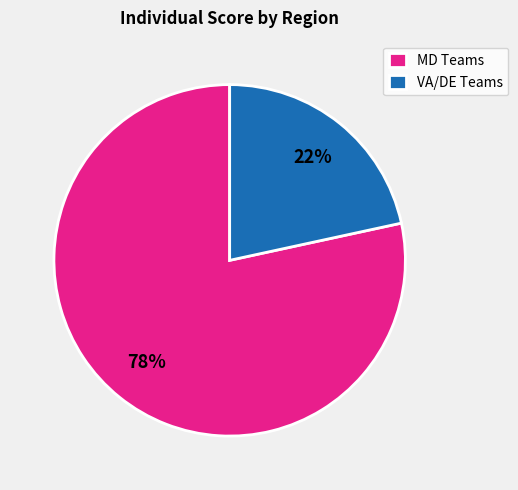

How many slices are in this pie chart?

2